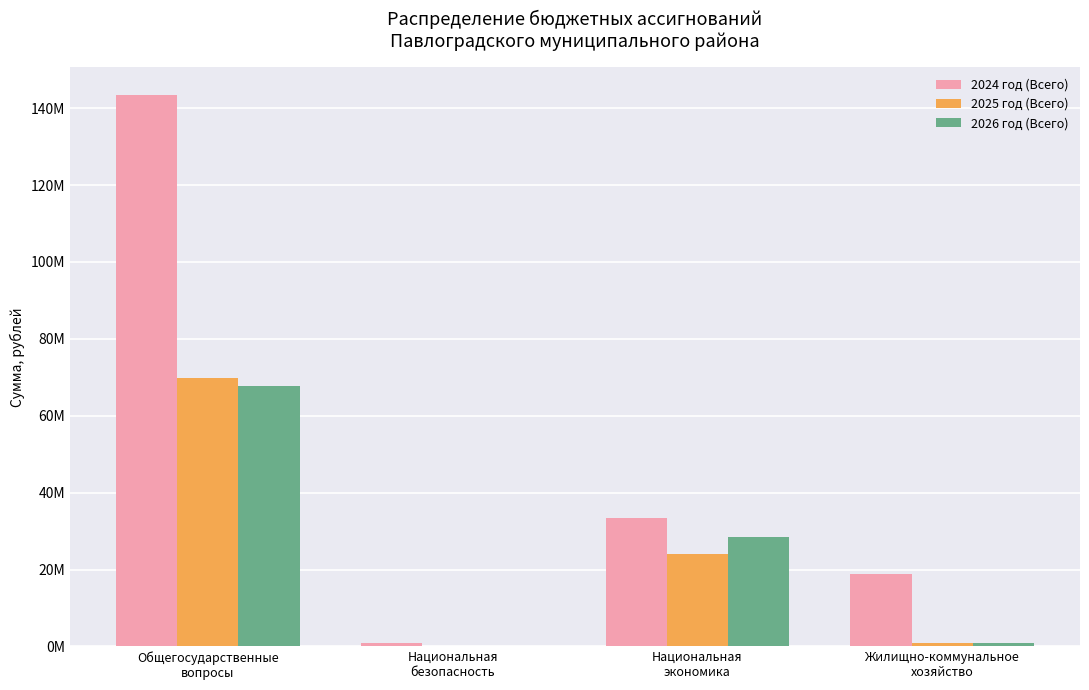

At which category is the sum across all series the highest?

Общегосударственные
вопросы